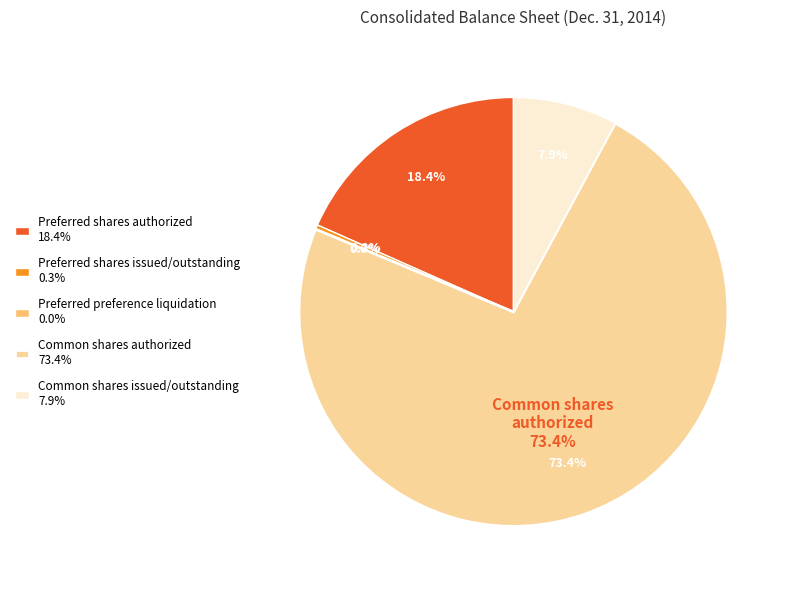

How many segments does this pie chart have?

5